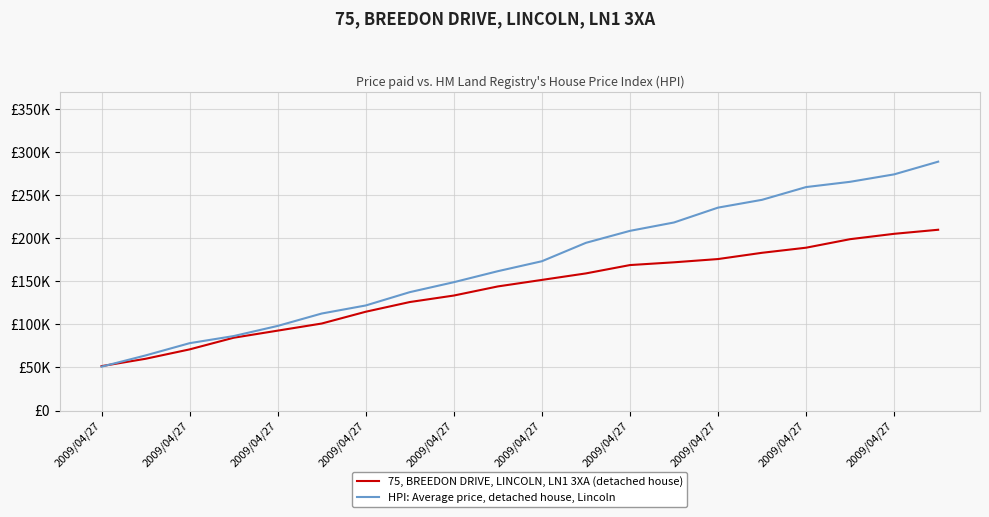

Does the chart have visible grid lines?

Yes